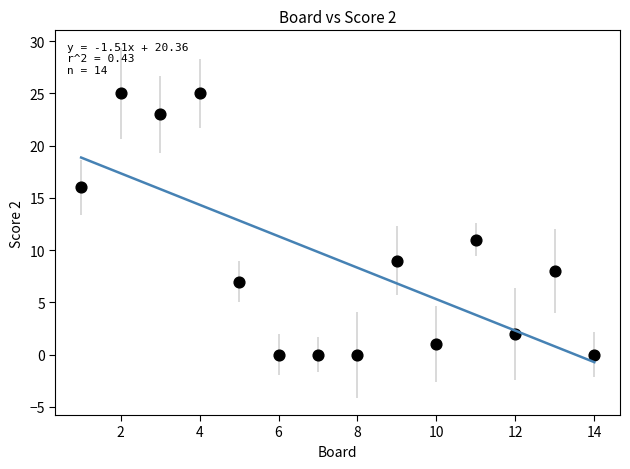

What Y value in the scatter plot is closest to 12?

11